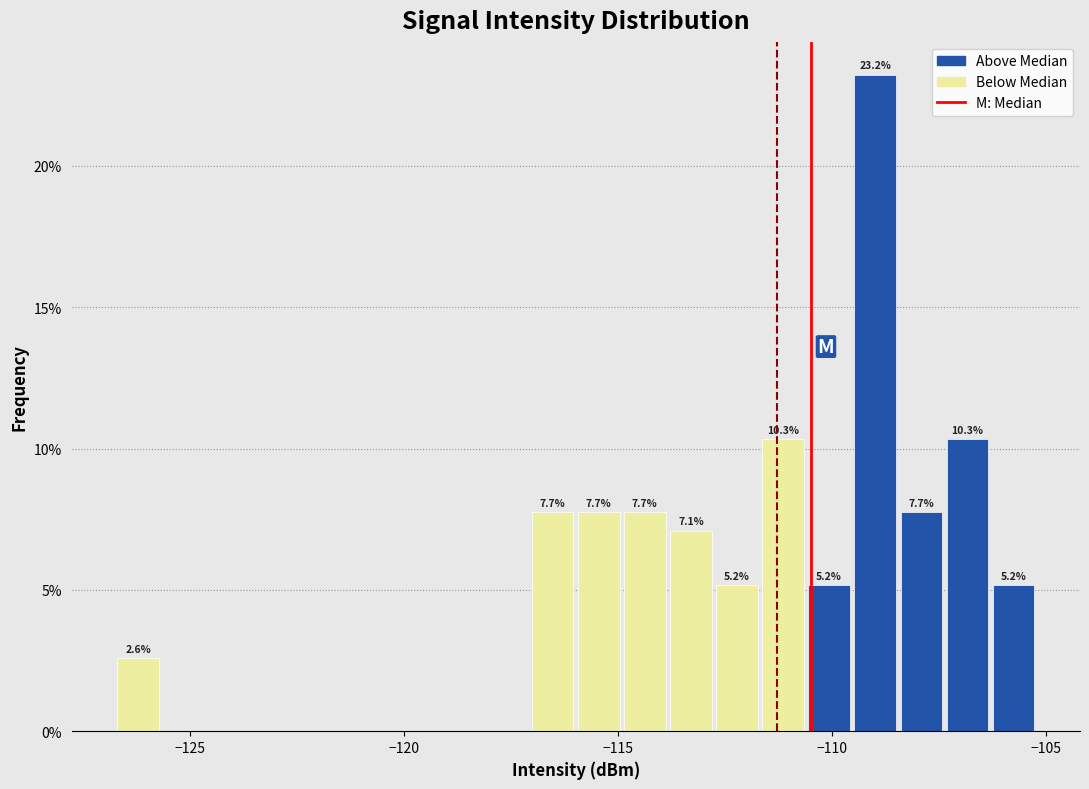

Read against the x-axis, roughly where is the centre of the tallest bar?

-109.0